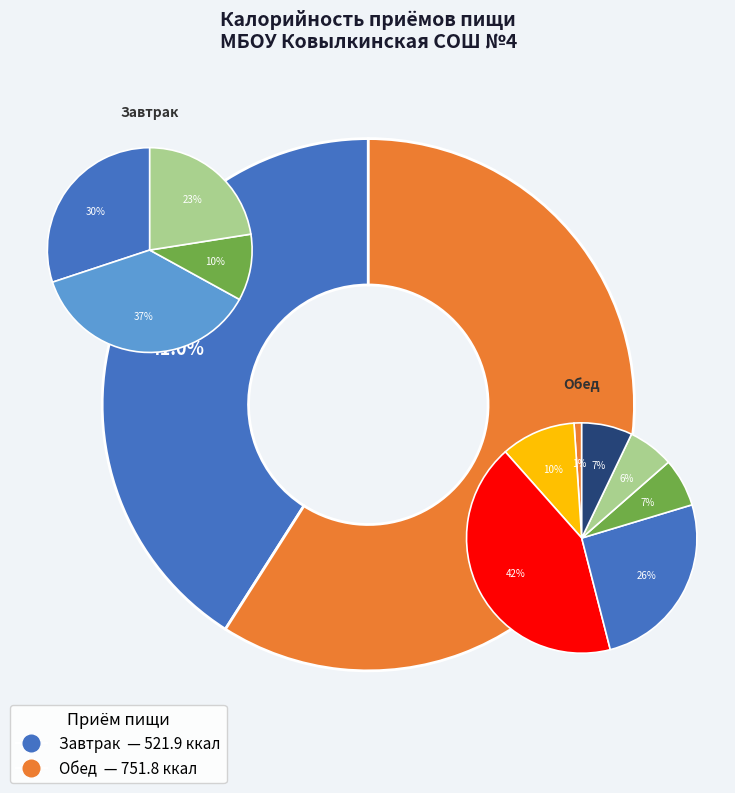

What is the smallest slice in the pie chart?

Завтрак